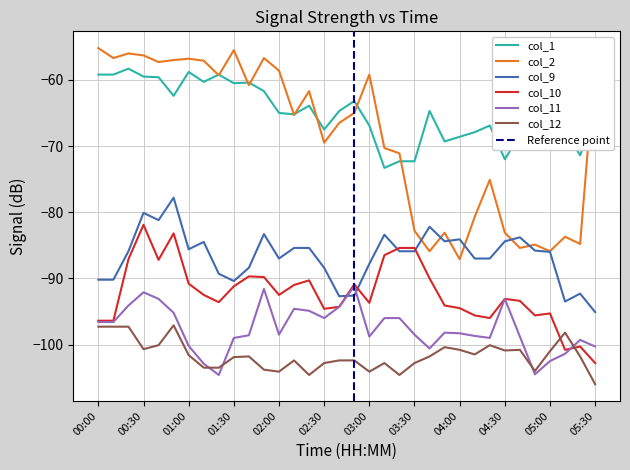

The value of col_12 at 05:10 is -172.3. True or false?

False